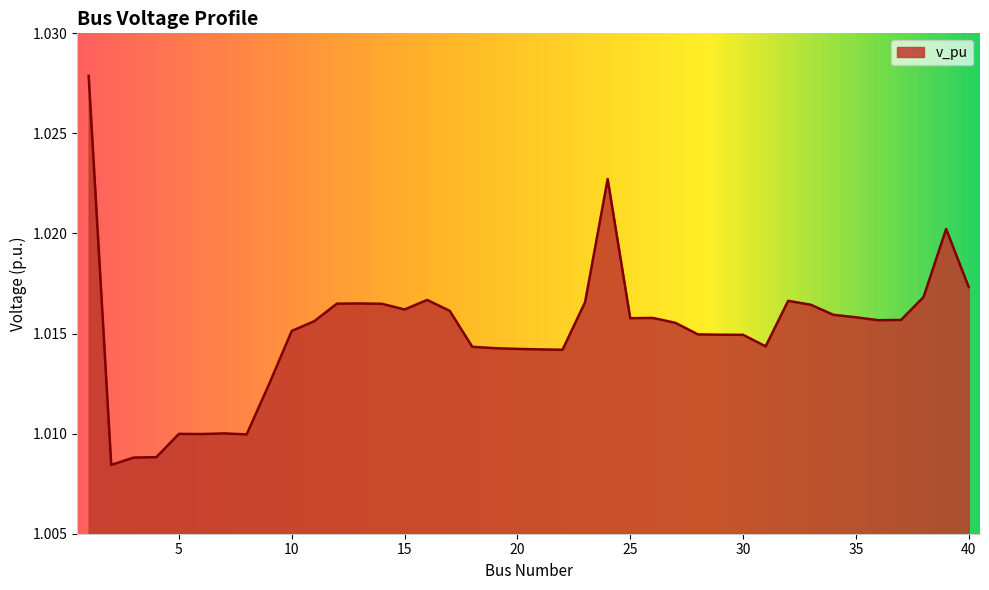

What is the value of the 3rd point from the left?

1.0